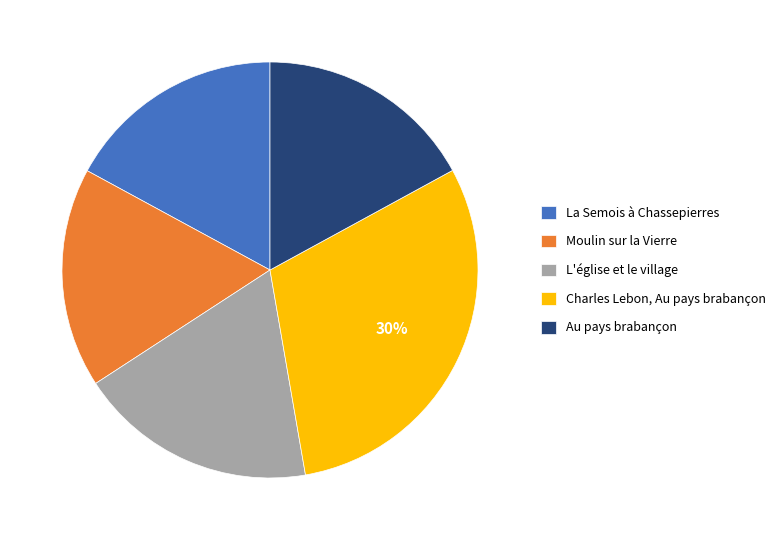

How many segments does this pie chart have?

5